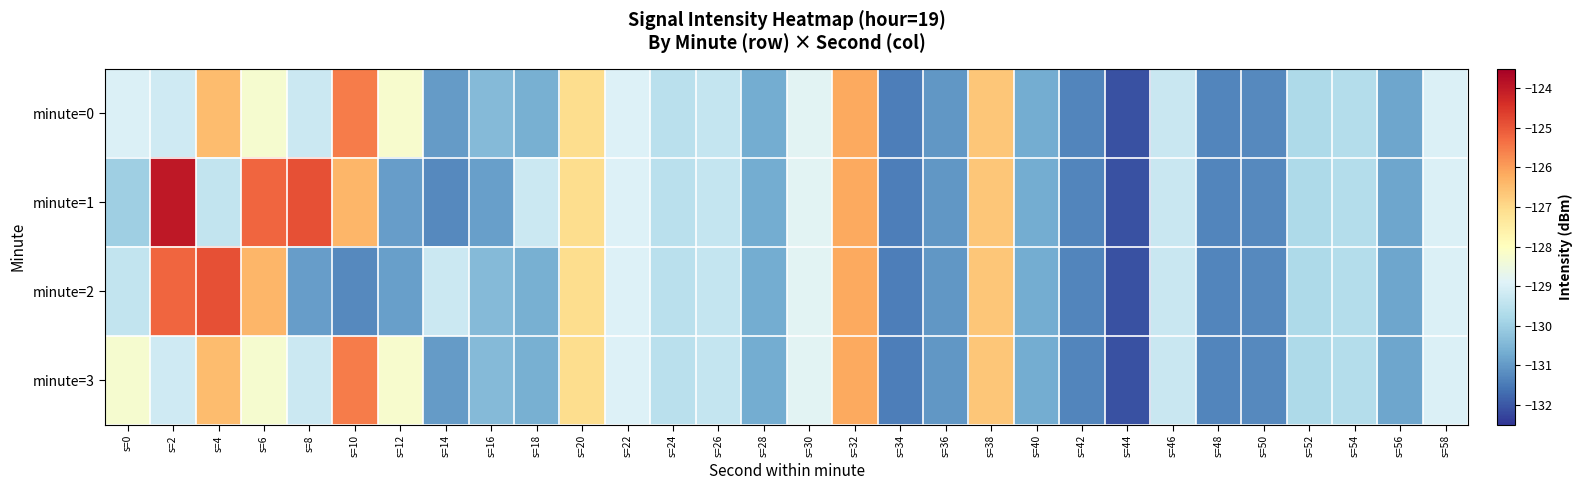

At how many categories does at least one series exceed -129?

13